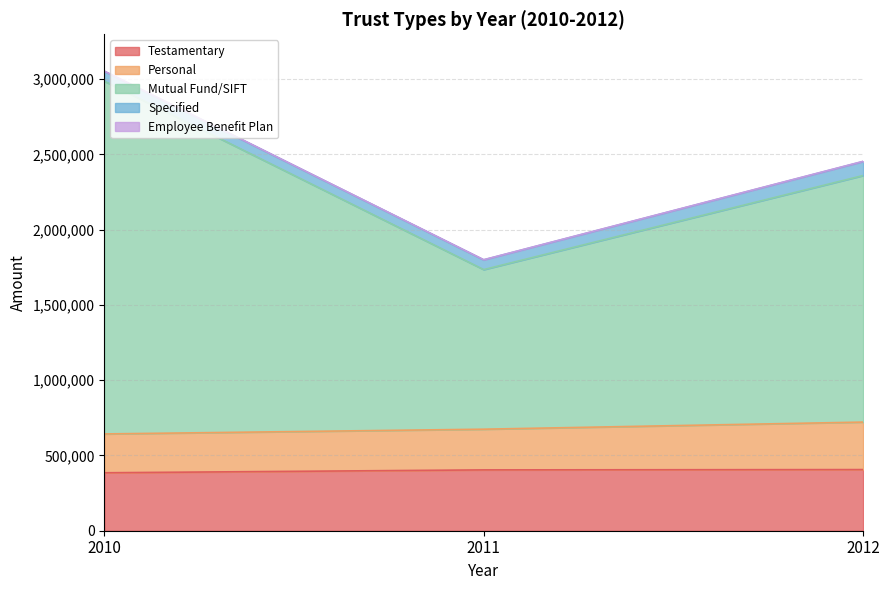

Reading right to left, extract all data points from this chart.

Testamentary: 406077	404059	384920
Personal: 315422	270262	257875
Mutual Fund/SIFT: 1637736	1060051	2343381
Specified: 92891	64541	65590
Employee Benefit Plan: 1467	1164	1275